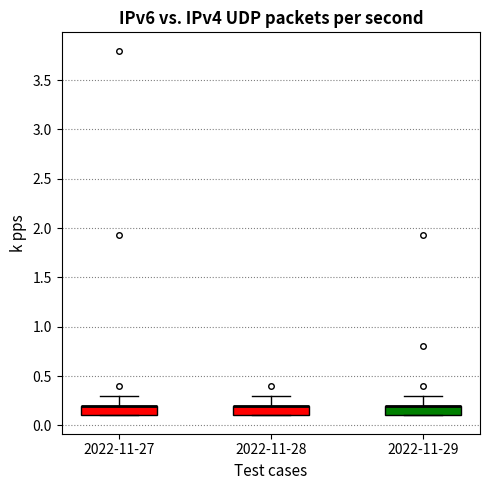

Reading left to right, transcribe this box plot: for each box, give where its median line is, the range the box spans, and where its two whiskers end, as read against the y-axis. The values are not printed on the chart, so give them approximately, as read against the axis.

2022-11-27: median 0.2 (drawn on the box's upper edge), box 0.1 to 0.2, whiskers 0.1 to 0.3
2022-11-28: median 0.2 (drawn on the box's upper edge), box 0.1 to 0.2, whiskers 0.1 to 0.3
2022-11-29: median 0.2 (drawn on the box's upper edge), box 0.1 to 0.2, whiskers 0.1 to 0.3